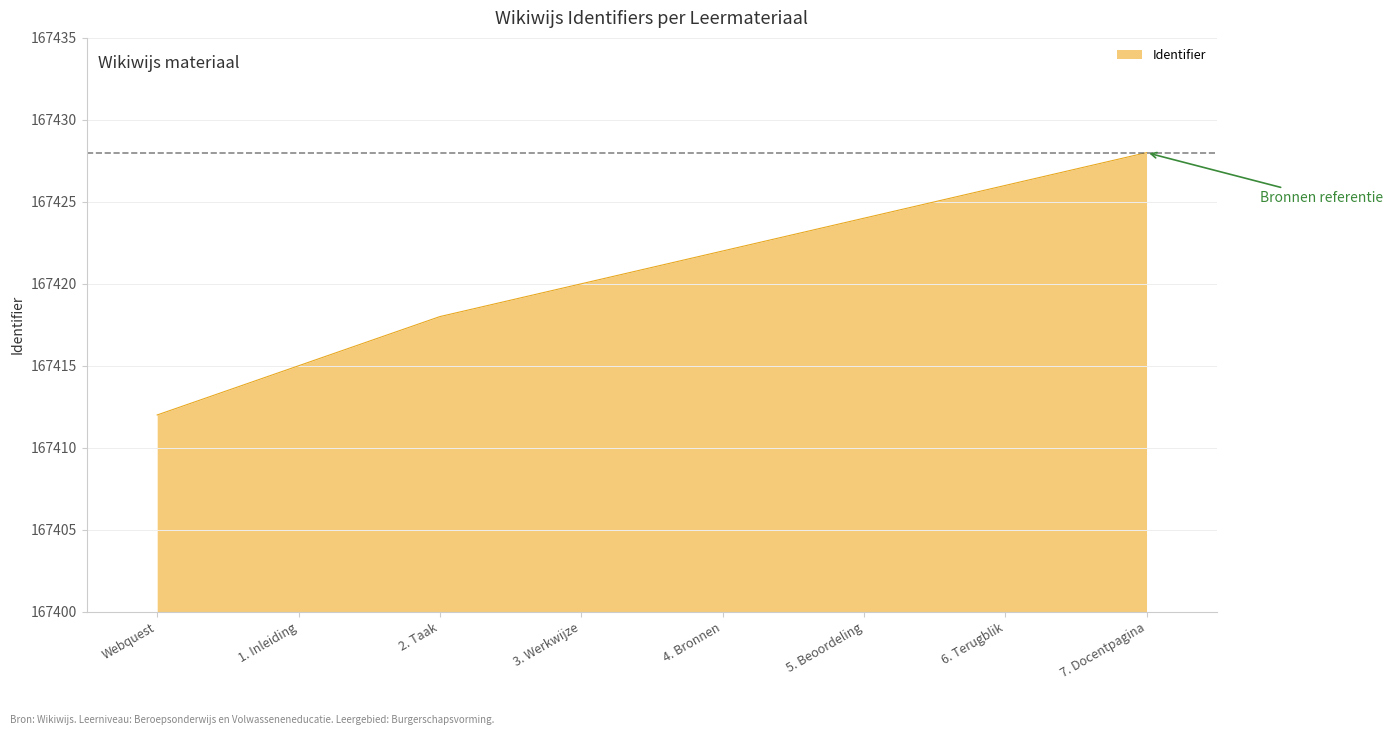

Rank the categories by value from lowest to highest.

Webquest, 1. Inleiding, 2. Taak, 3. Werkwijze, 4. Bronnen, 5. Beoordeling, 6. Terugblik, 7. Docentpagina